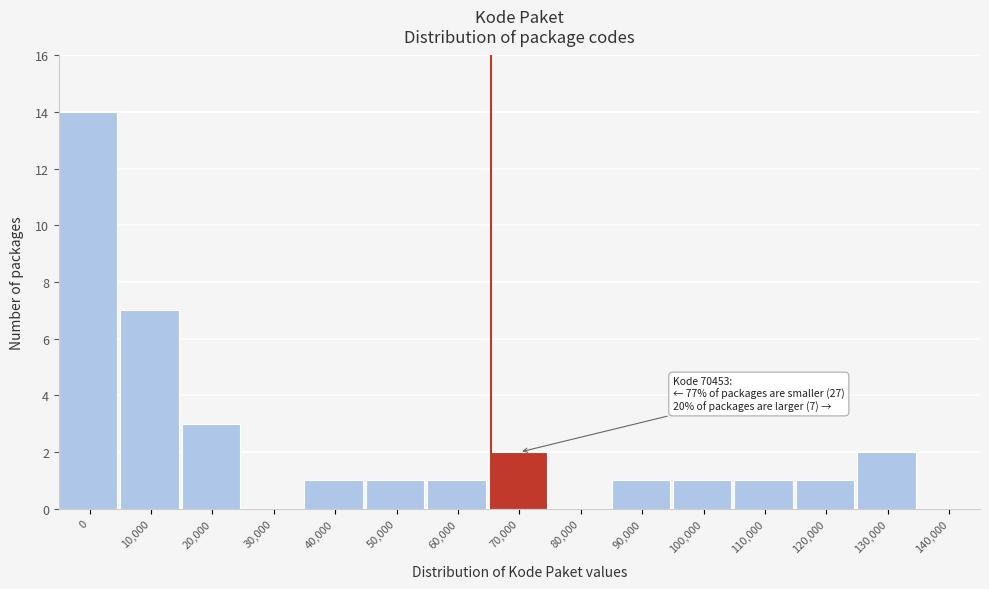

Reading left to right, what are all the values shown in this chart?

0=14	10,000=7	20,000=3	30,000=0	40,000=1	50,000=1	60,000=1	70,000=2	80,000=0	90,000=1	100,000=1	110,000=1	120,000=1	130,000=2	140,000=0